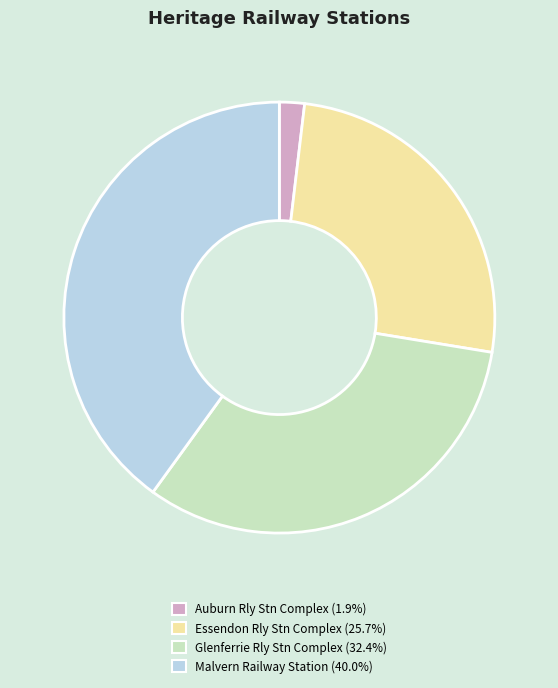

Is there a majority slice in this chart?

No